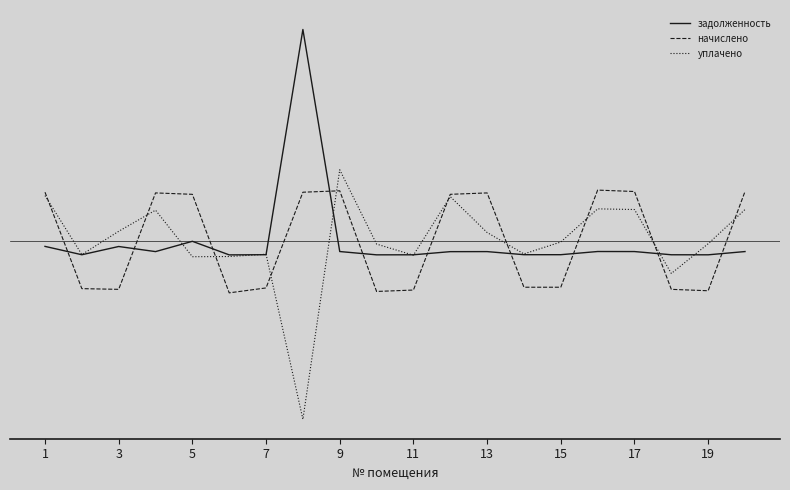

How many interior local valleys does the задолженность series have?

5